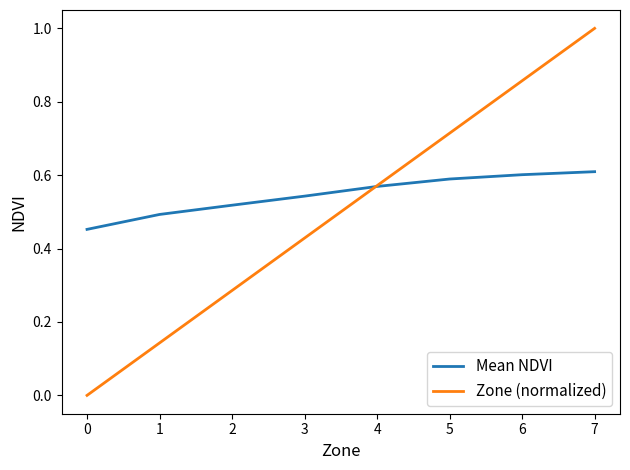

Rank the series by their maximum value, from lowest to highest.

Mean NDVI, Zone (normalized)